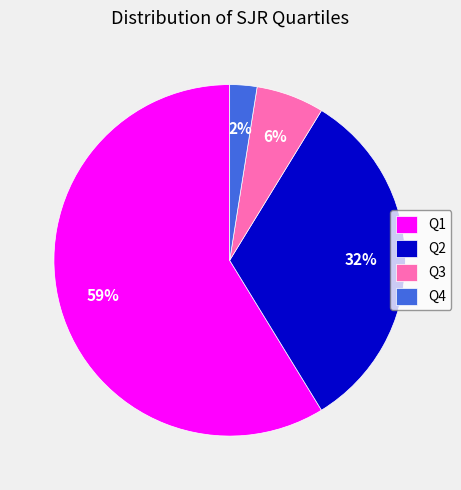

Combined, do Q3 and Q1 account for over 50%?

Yes